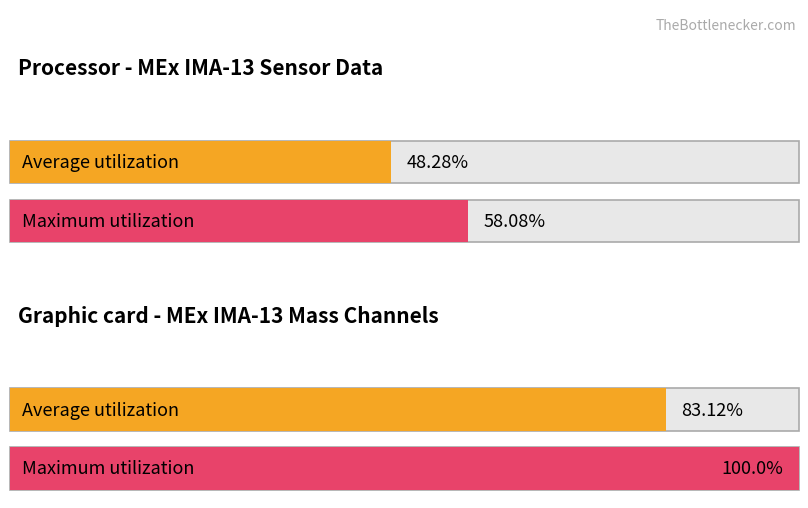

List the series in order of their overall mean, highest first.

Maximum utilization, Average utilization